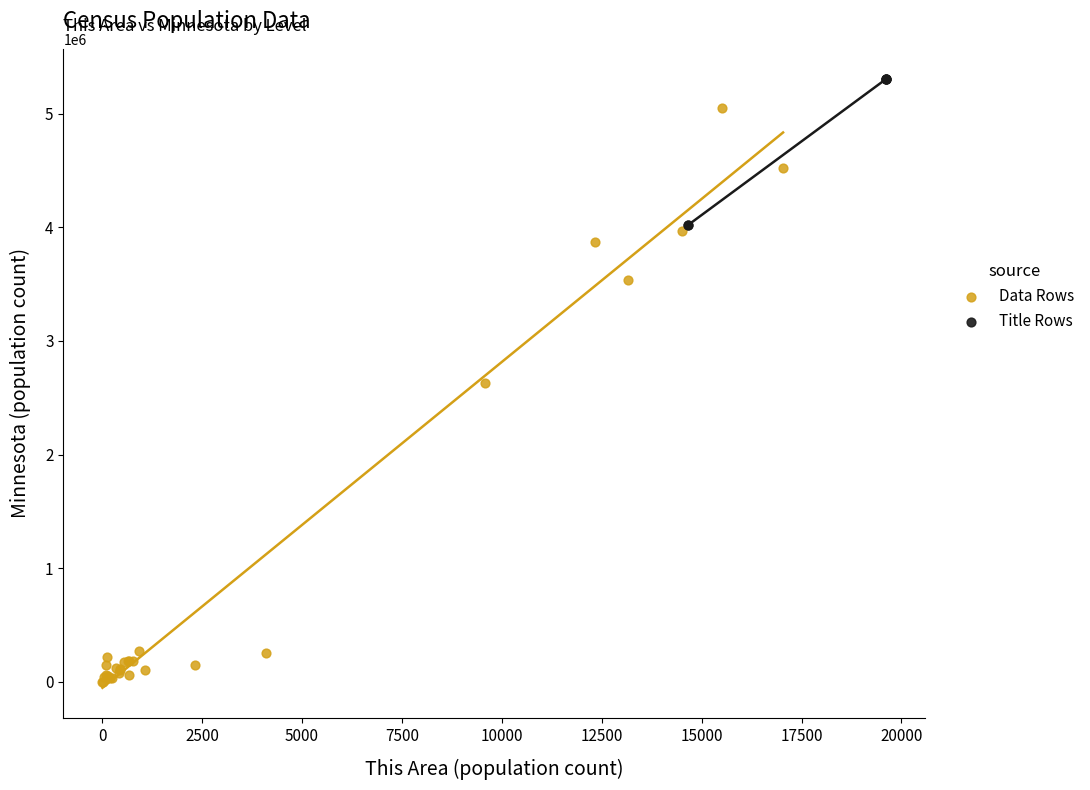

Which series has the widest spread of Y values?

Data Rows